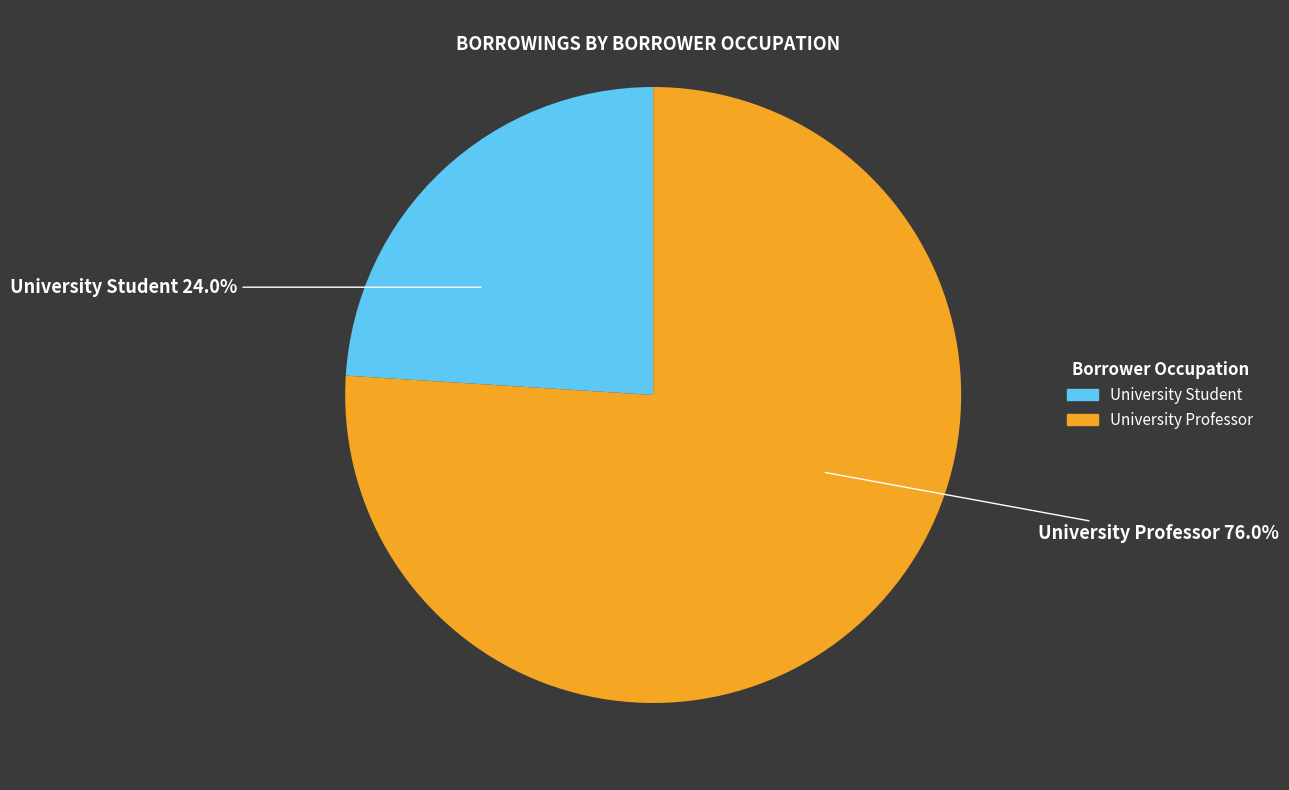

Does any single category account for the majority?

Yes